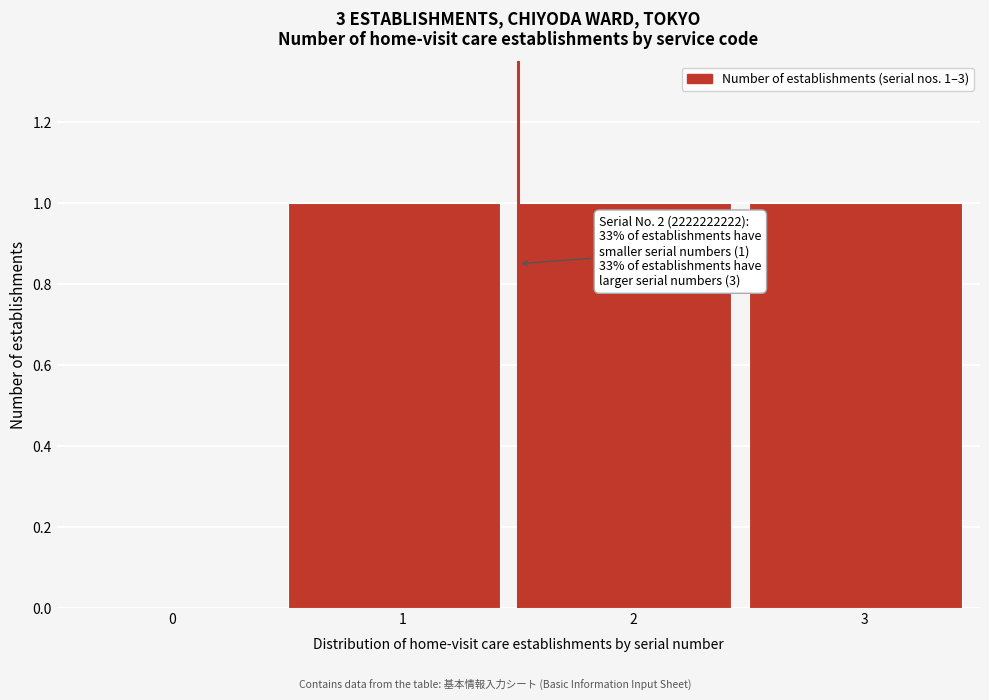

Reading left to right, transcribe all the data shown in this chart.

0=0	1=1	2=1	3=1